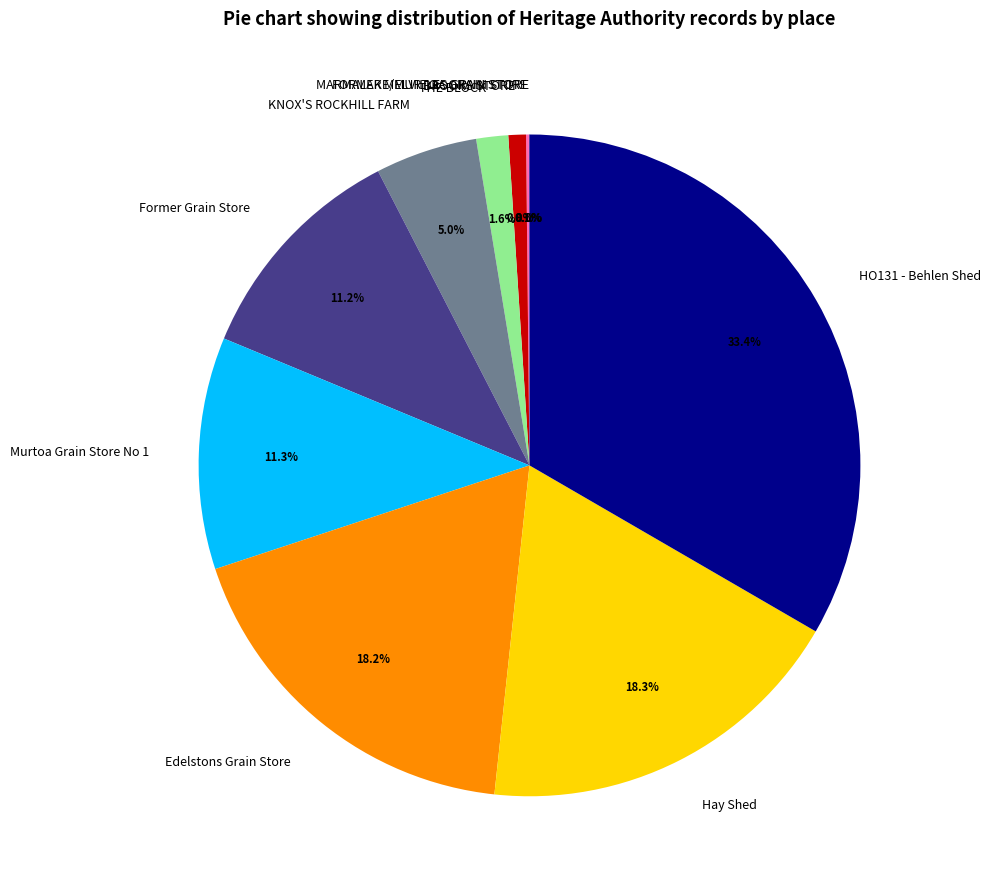

Which slice is the largest?

HO131 - Behlen Shed